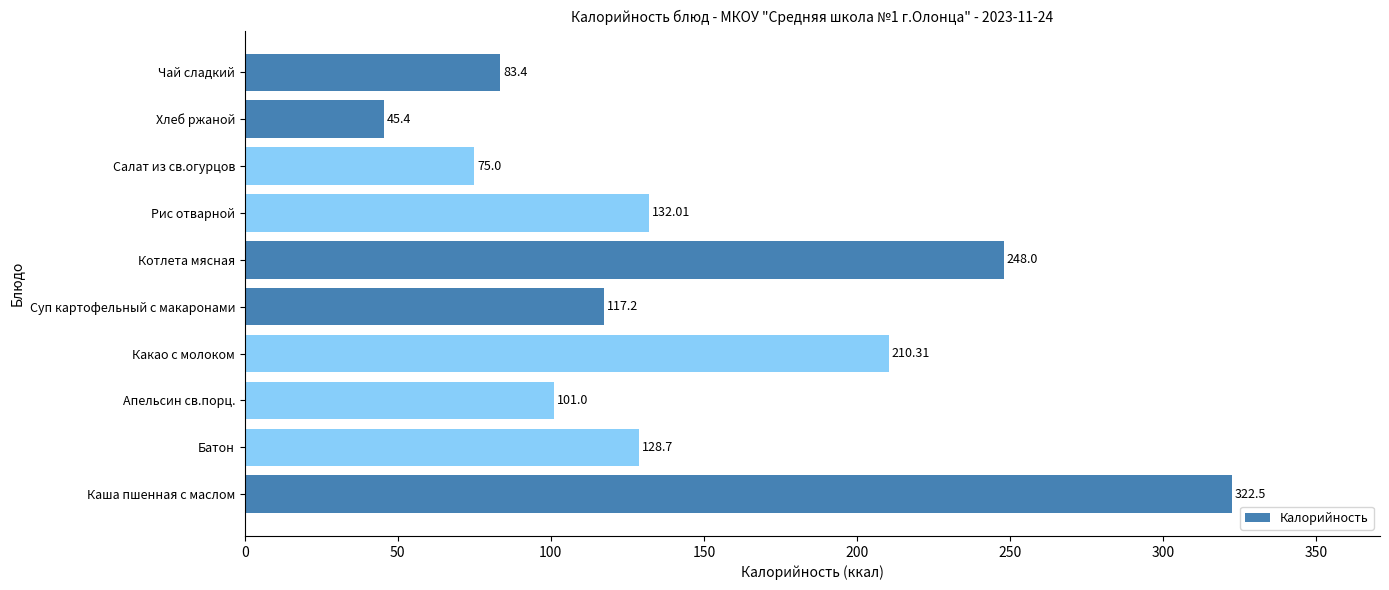

What is the change in value from Батон to Салат из св.огурцов?

-53.7